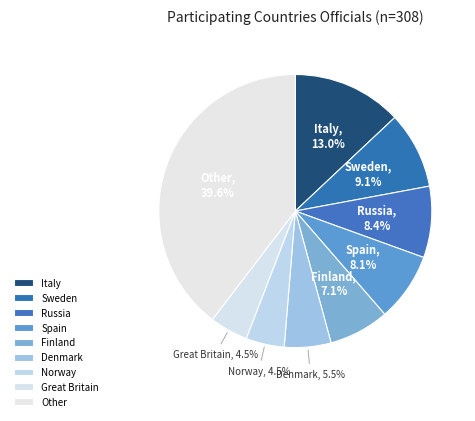

Which has a higher value, Other or Russia?

Other